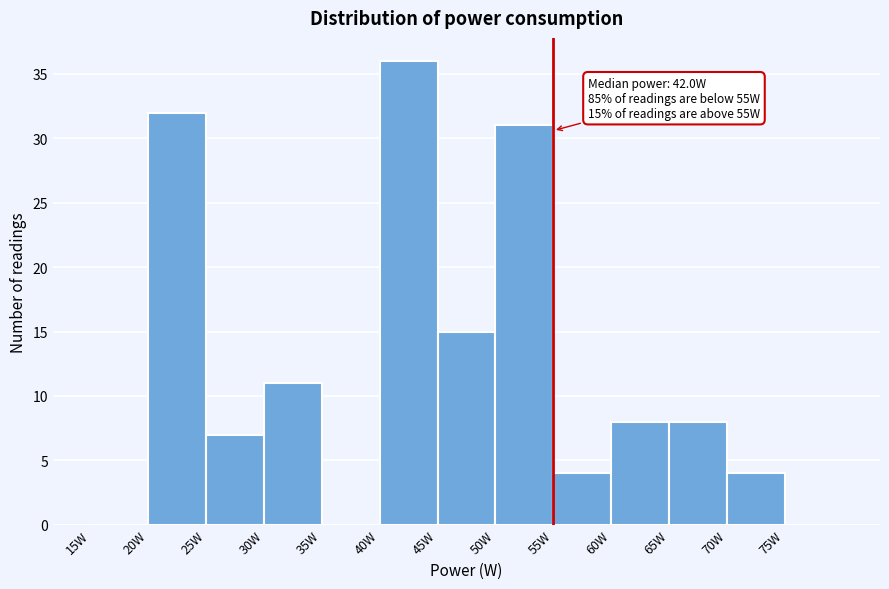

Over which range of the x-axis is the bar tallest?

40 to 45